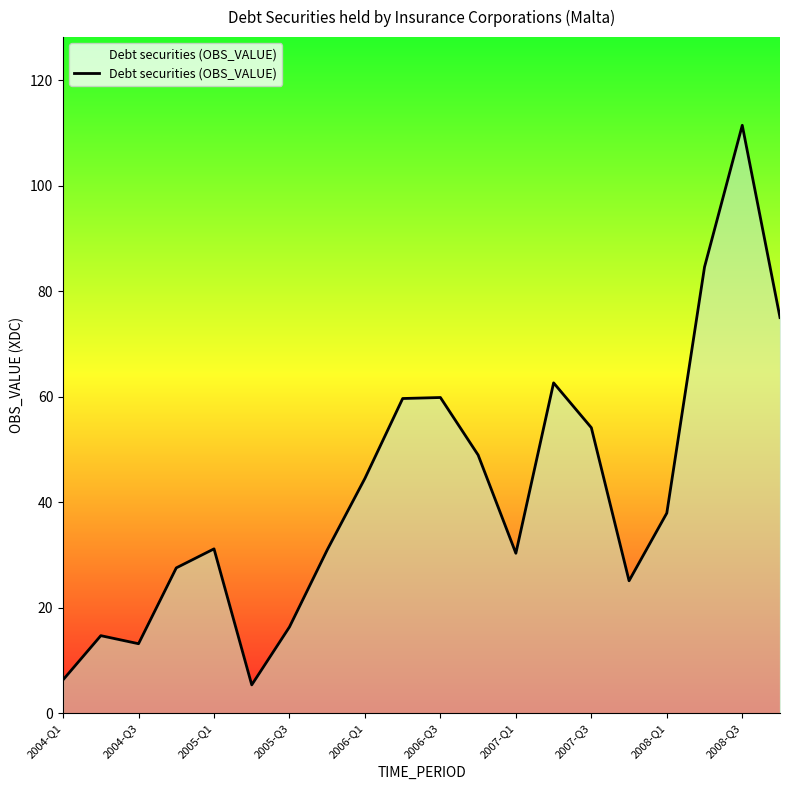

What is the difference between the maximum and minimum values?

106.1